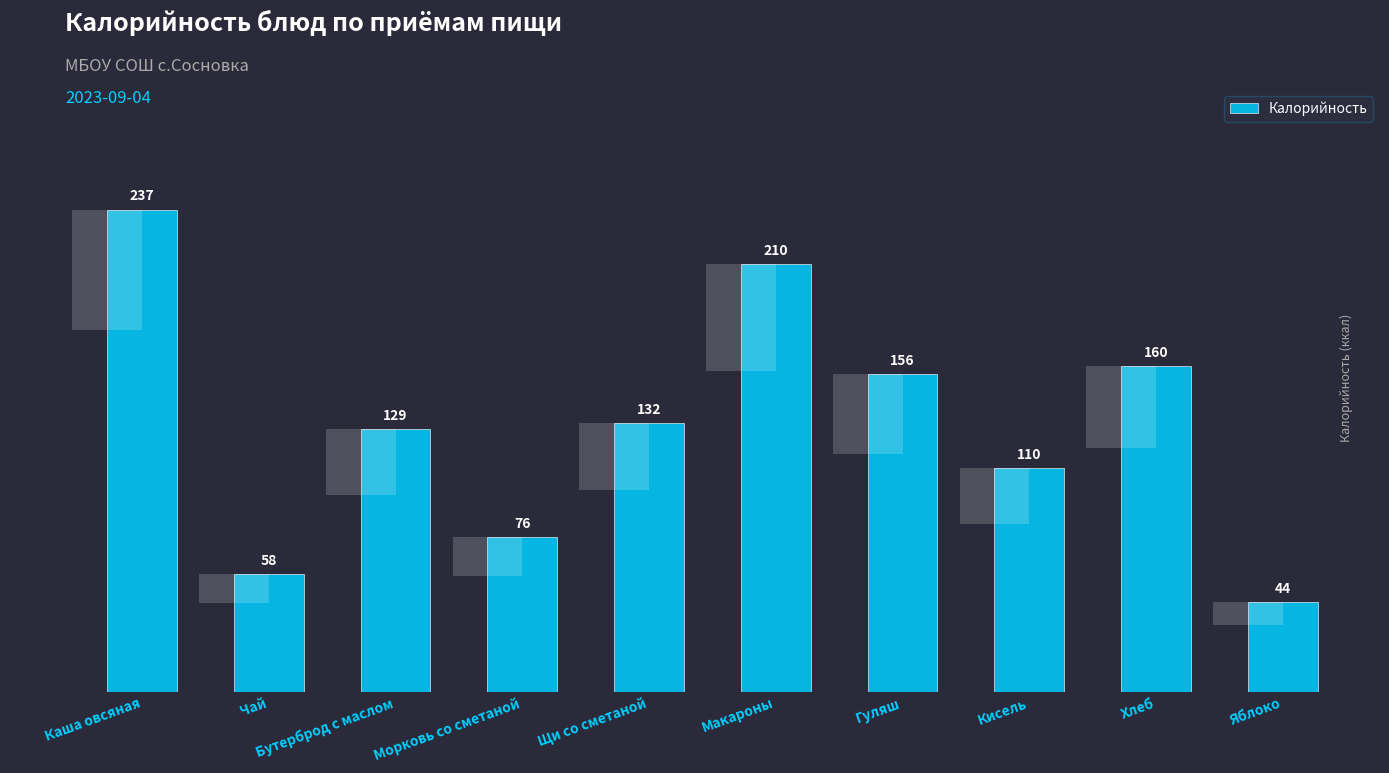

Which category has the highest value across all series?

Каша овсяная